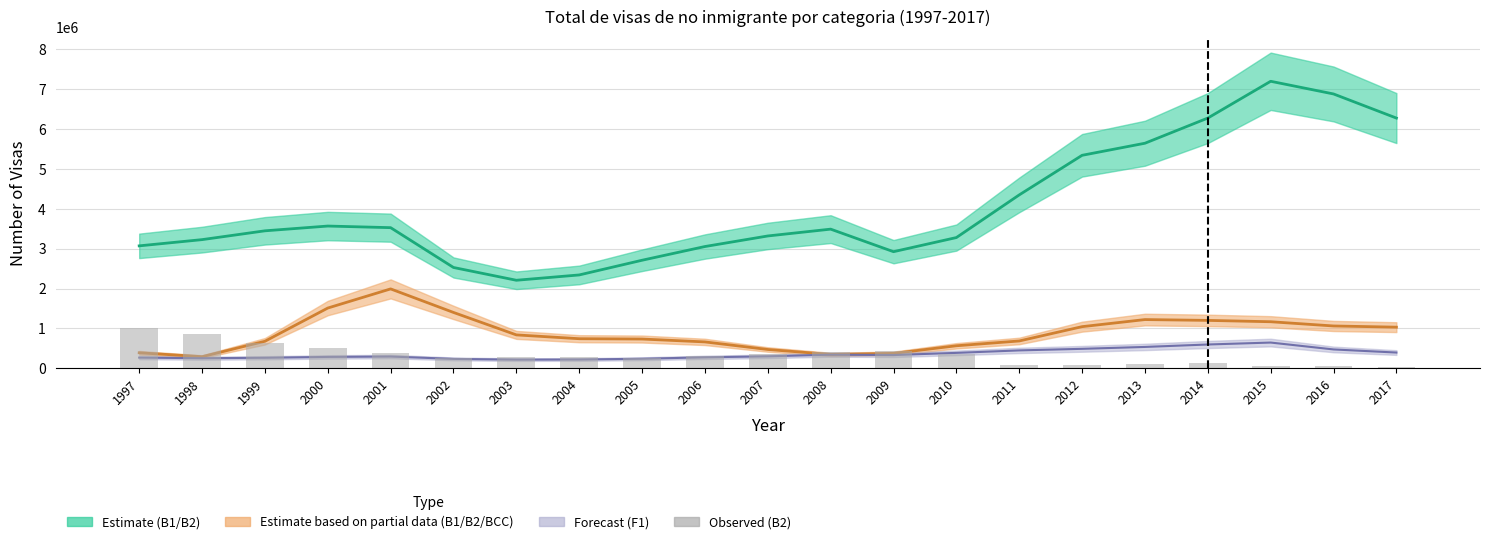

How many data points are above 279106?

10